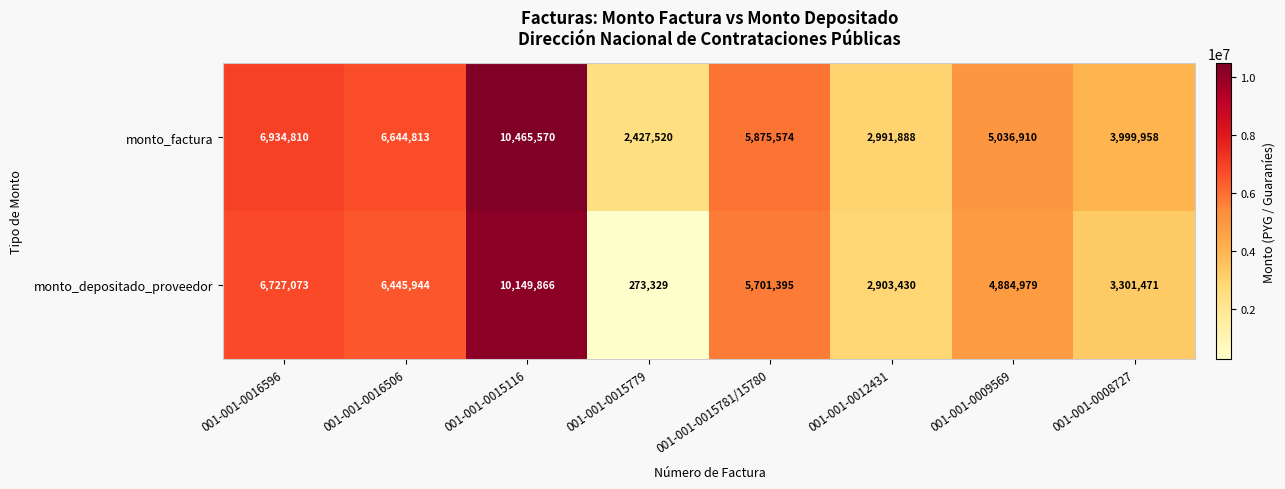

At which category is the sum across all series the highest?

001-001-0015116